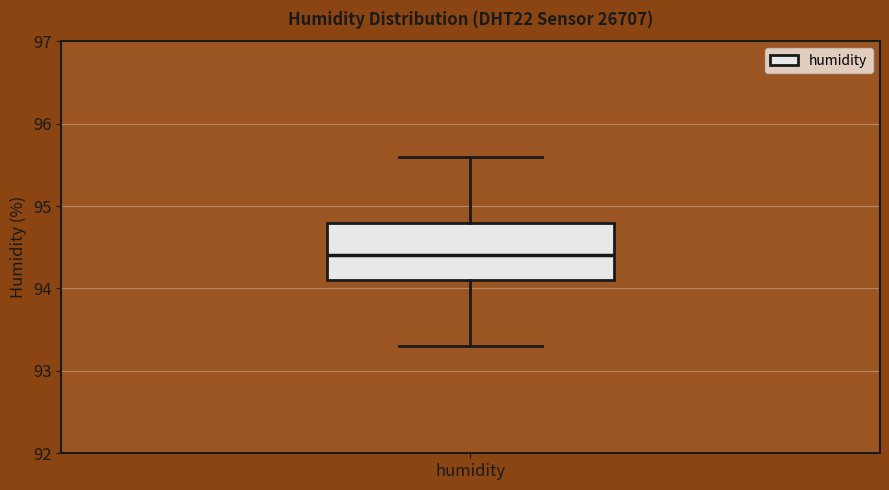

Transcribe this box plot: give where the median line is, the range the box spans, and where the two whiskers end, as read against the y-axis. The values are not printed on the chart, so give them approximately, as read against the axis.

median 94.4, box 94.1 to 94.8, whiskers 93.3 to 95.6